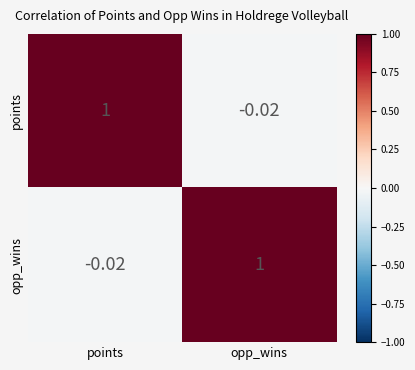

At how many categories does at least one series exceed 0?

2